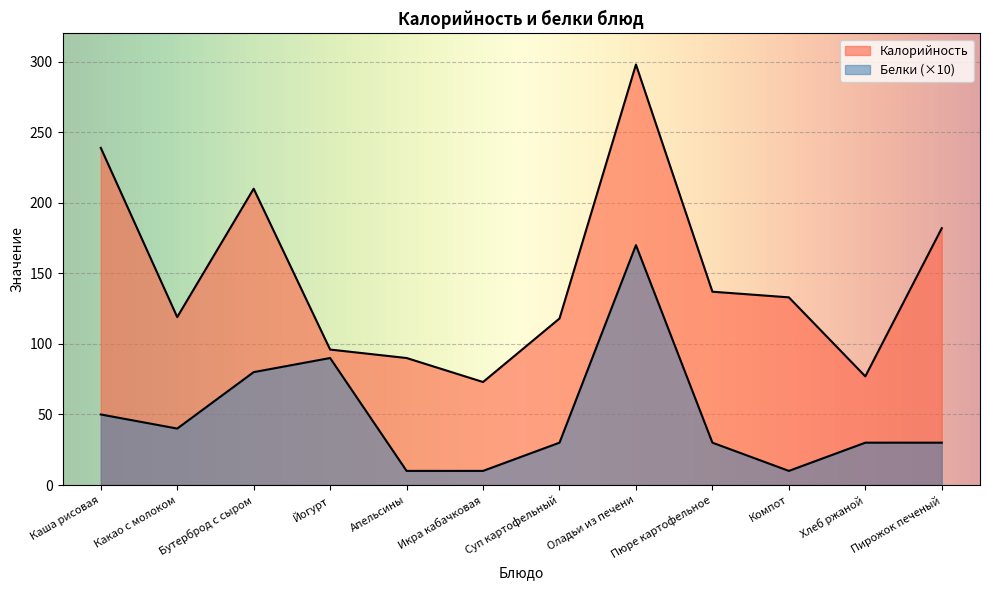

Rank the categories by Белки value from highest to lowest.

Оладьи из печени, Йогурт, Бутерброд с сыром, Каша рисовая, Какао с молоком, Суп картофельный, Пюре картофельное, Хлеб ржаной, Пирожок печеный, Апельсины, Икра кабачковая, Компот